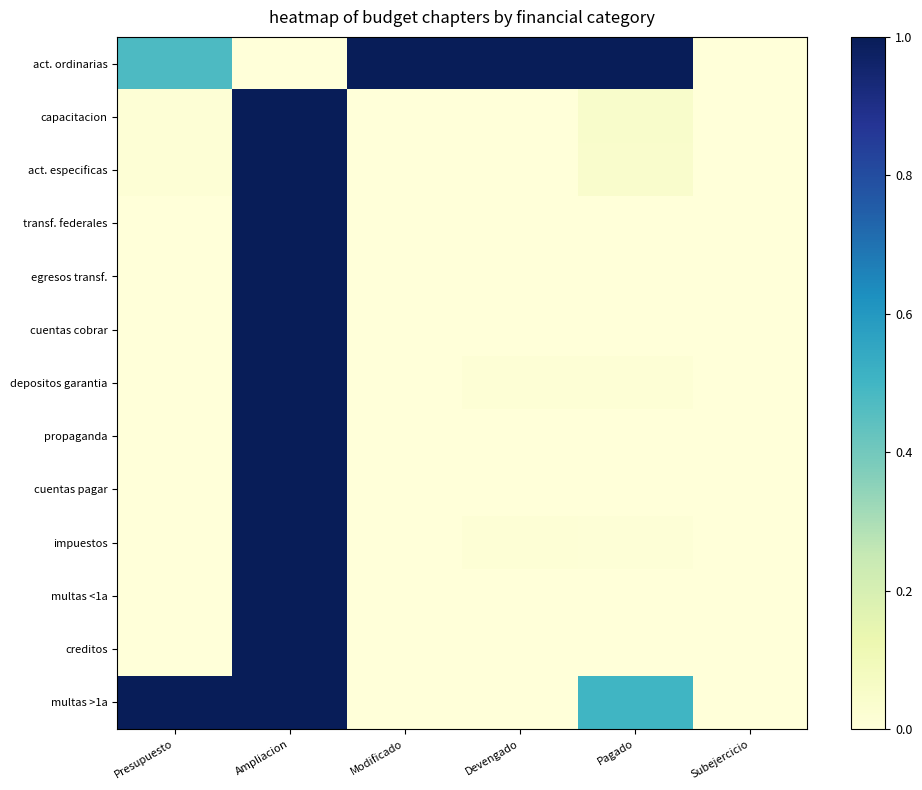

Rank the series at Subejercicio from lowest to highest value.

act. ordinarias, capacitacion, act. especificas, transf. federales, egresos transf., cuentas cobrar, depositos garantia, propaganda, cuentas pagar, impuestos, multas <1a, creditos, multas >1a